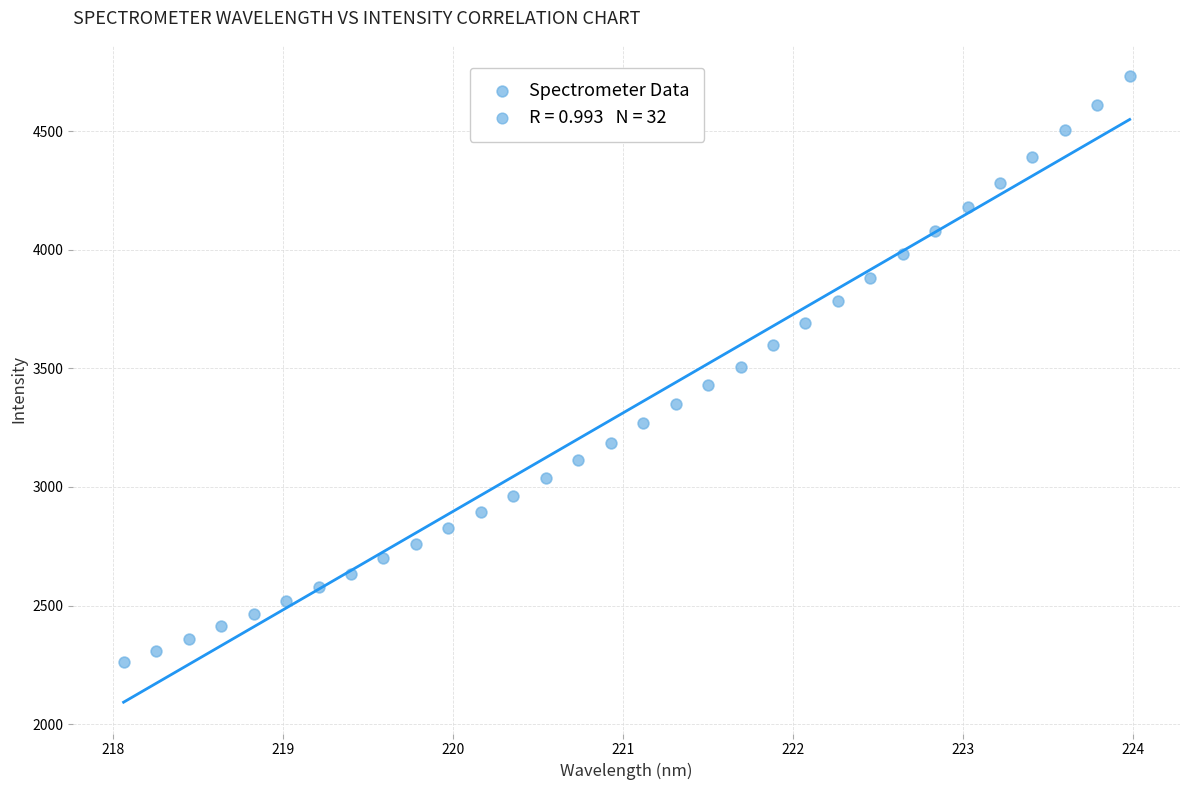

What is the range of X values (max minus min)?

5.9